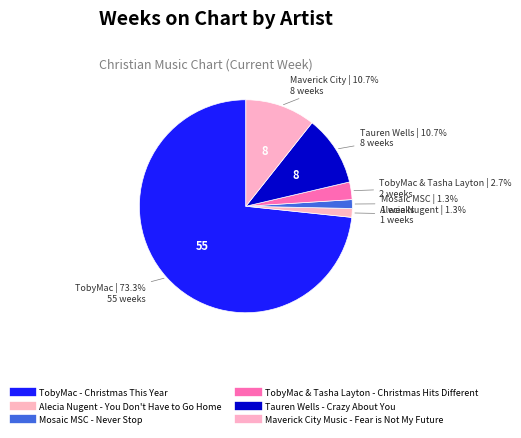

The Mosaic MSC - Never Stop slice represents 1% of the pie. True or false?

True